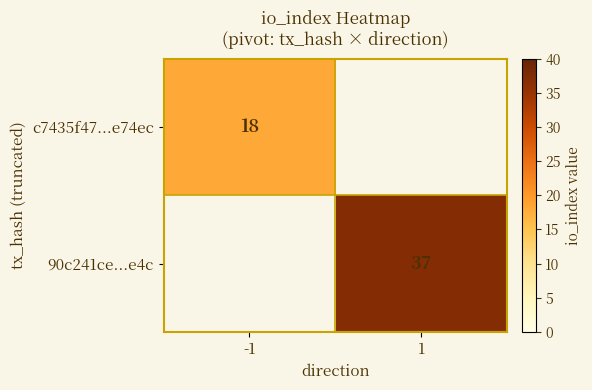

True or false: 90c241ce...e4c has a value of 37 at 1.

True